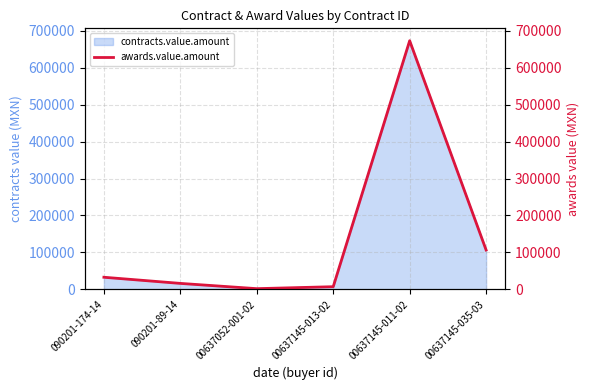

List the labels in order of value, largest first.

00637145-011-02, 00637145-035-03, 090201-174-14, 090201-89-14, 00637145-013-02, 00637052-001-02